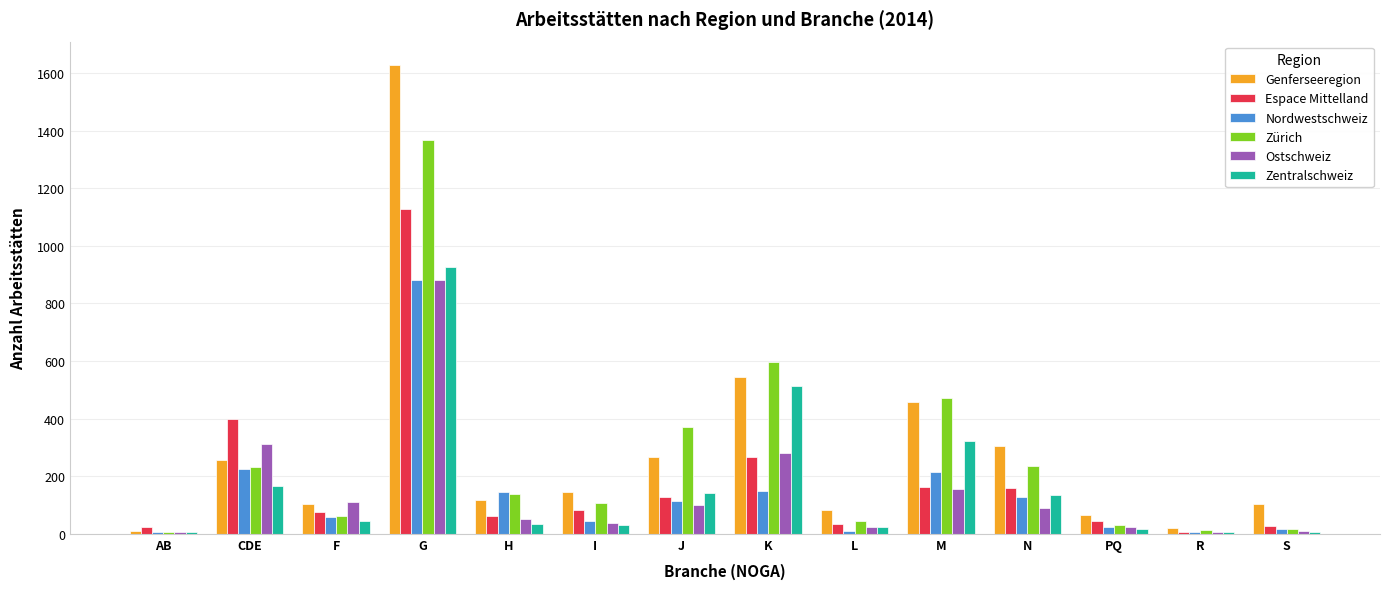

What is the total value across all series at H?

547